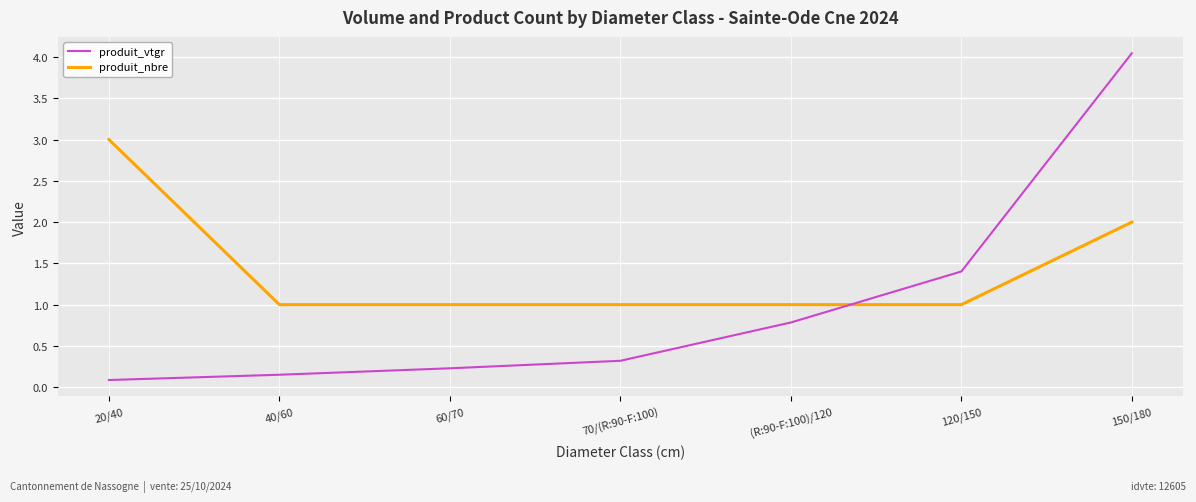

Which series changed the most between 70/(R:90-F:100) and 150/180?

produit_vtgr